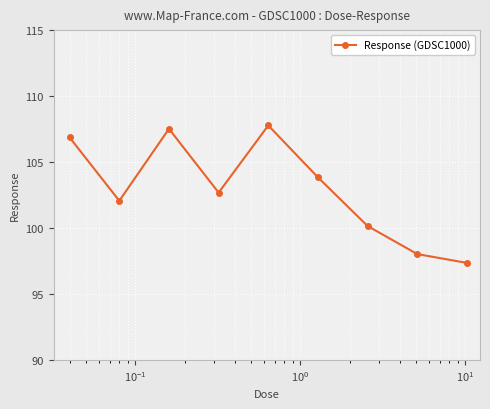

What is the value of the 6th point from the left?

103.8